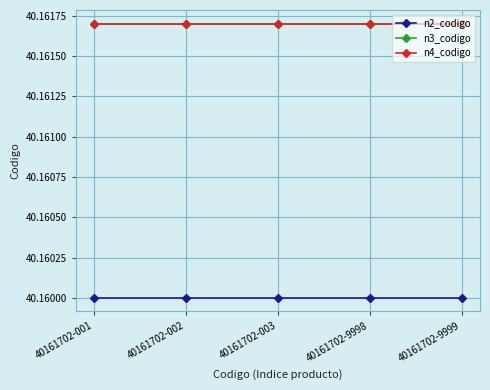

What is the total value across all series at 40161702-9998?

120.5